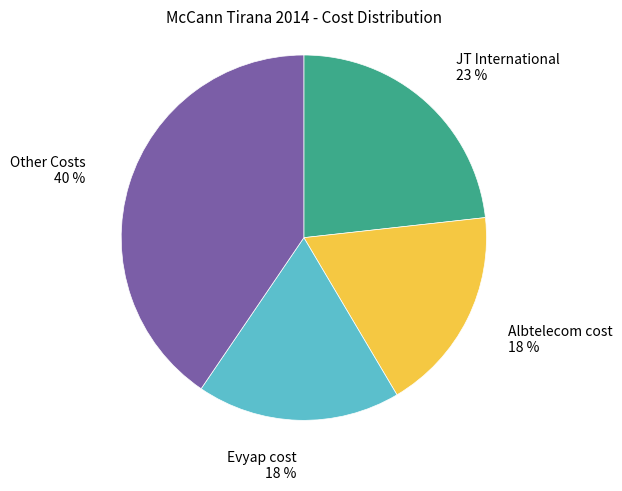

To the nearest percent, what percentage of the pie is JT International?

23%